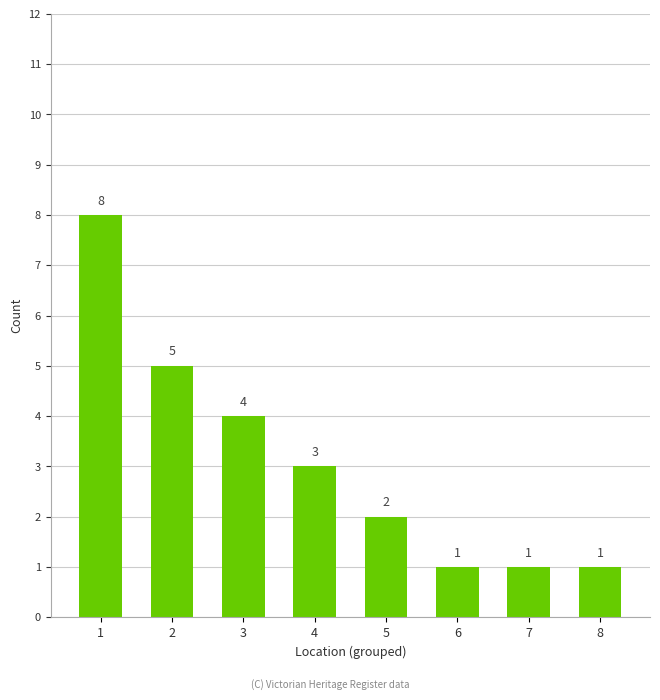

Between 1 and 4, which is larger?

1